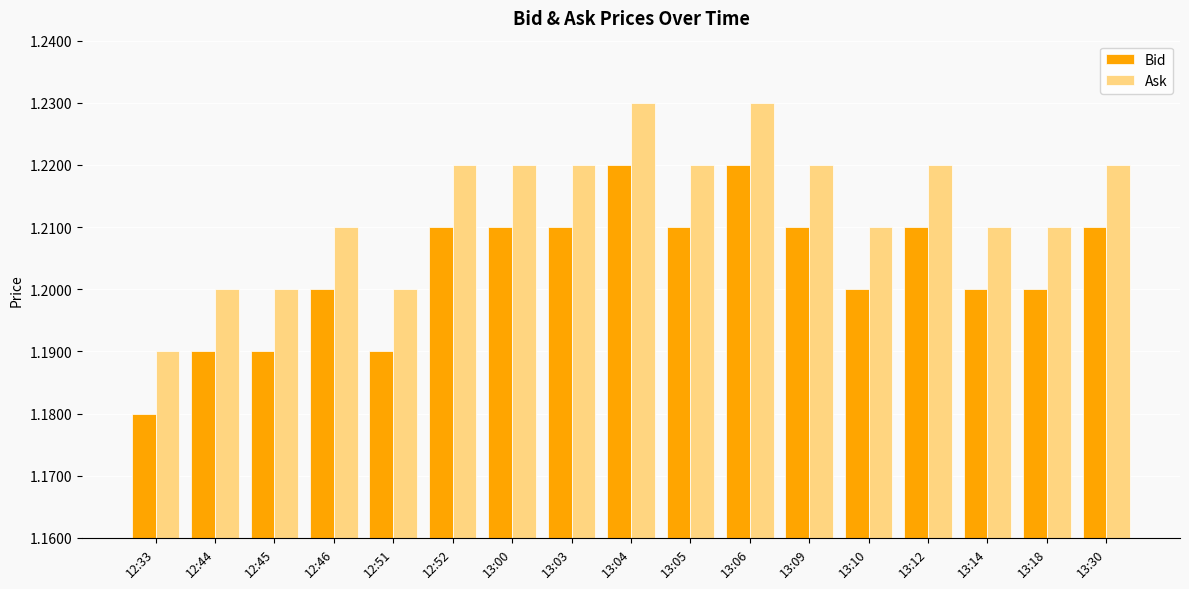

How many bars are there in total?

34